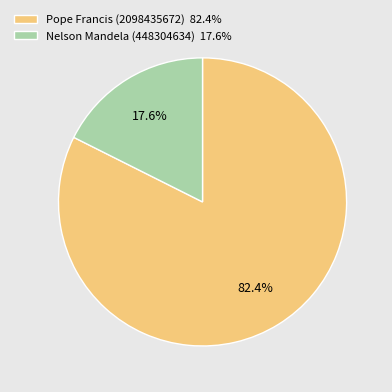

True or false: Nelson Mandela (448304634) accounts for 24% of the total.

False